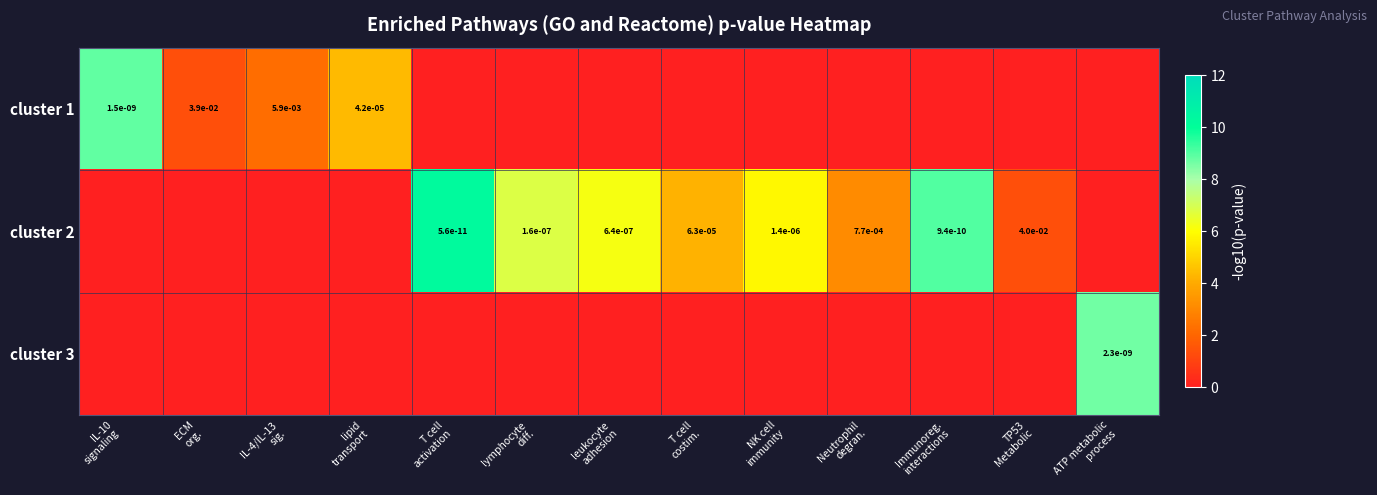

How many data points in cluster 3 are above 0?

1